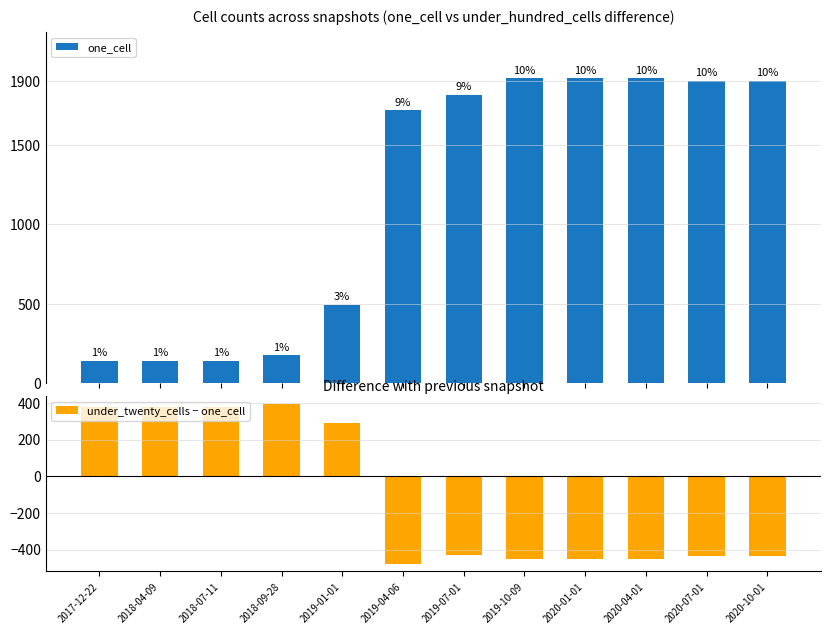

List the labels in order of under_twenty_cells − one_cell value, smallest first.

2019-04-06, 2019-10-09, 2020-01-01, 2020-04-01, 2020-07-01, 2020-10-01, 2019-07-01, 2019-01-01, 2017-12-22, 2018-04-09, 2018-07-11, 2018-09-28